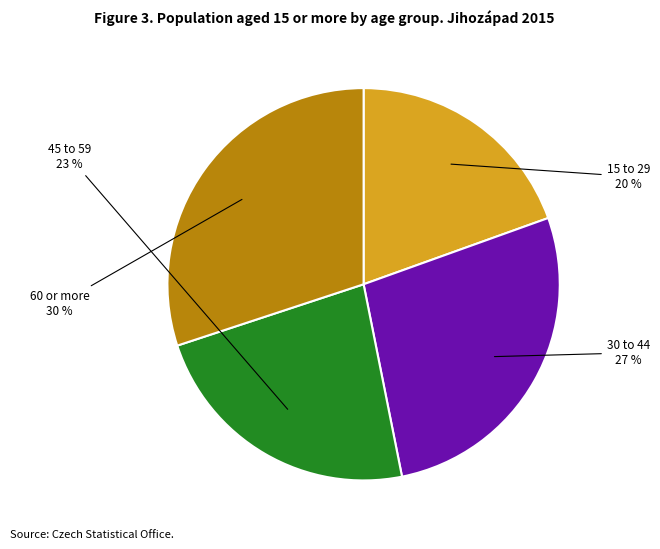

The 15 to 29 slice represents 20% of the pie. True or false?

True